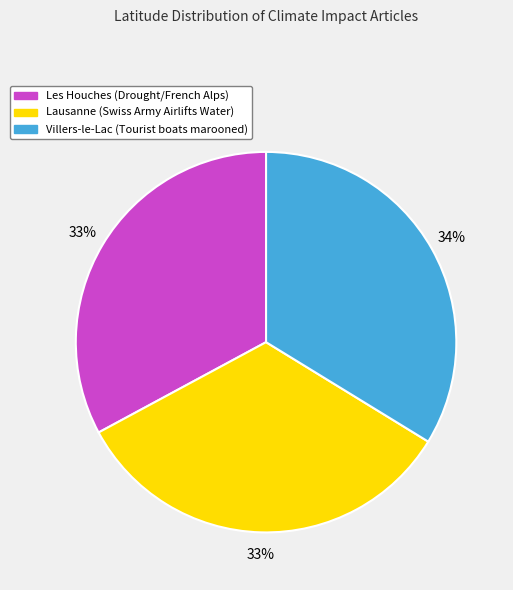

Approximately how many times larger is the value at Lausanne (Swiss Army Airlifts Water) compared to Les Houches (Drought/French Alps)?

1.0